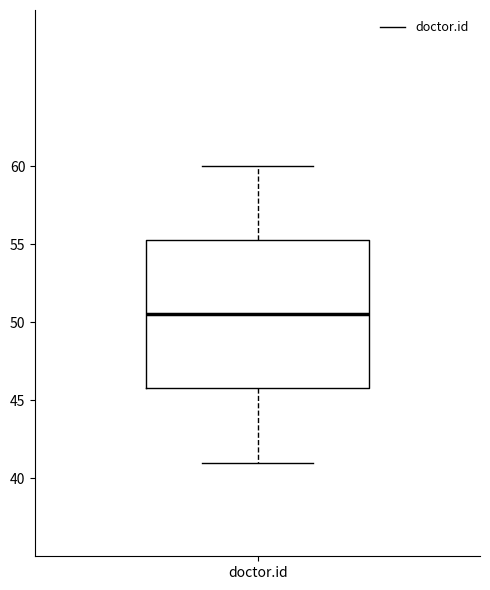

Transcribe this box plot: give where the median line is, the range the box spans, and where the two whiskers end, as read against the y-axis. The values are not printed on the chart, so give them approximately, as read against the axis.

median 50.5, box 46.0 to 55.5, whiskers 41.0 to 60.0